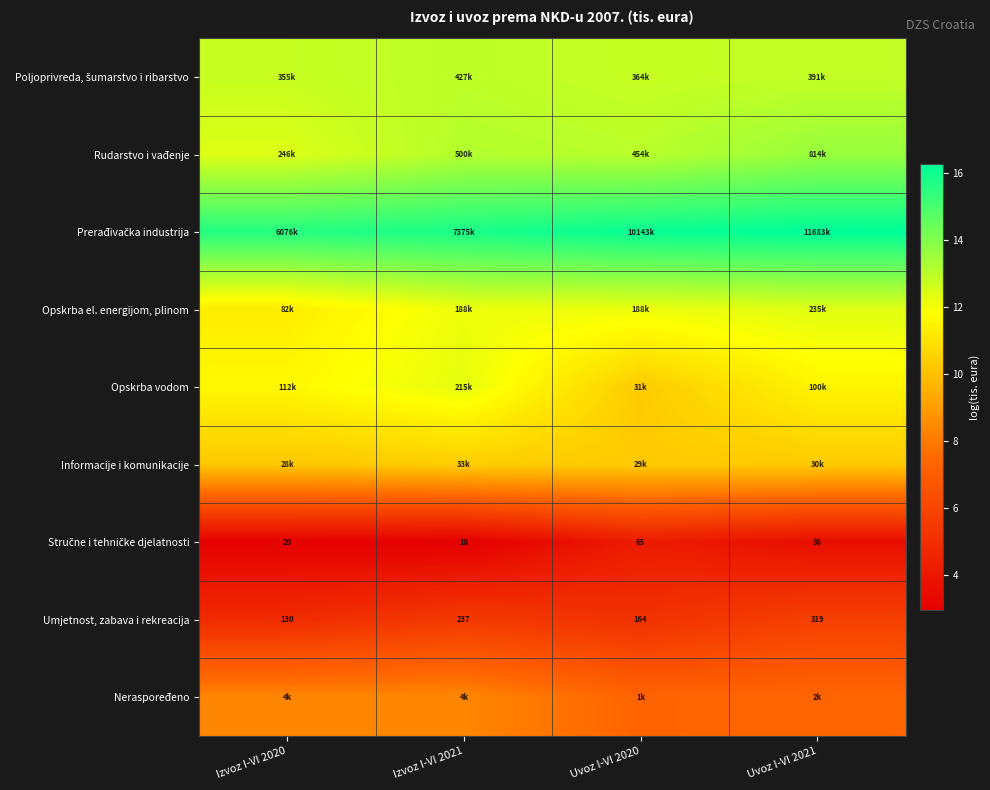

What is the difference between the Opskrba vodom values at Uvoz I-VI 2020 and Izvoz I-VI 2020?

1.3